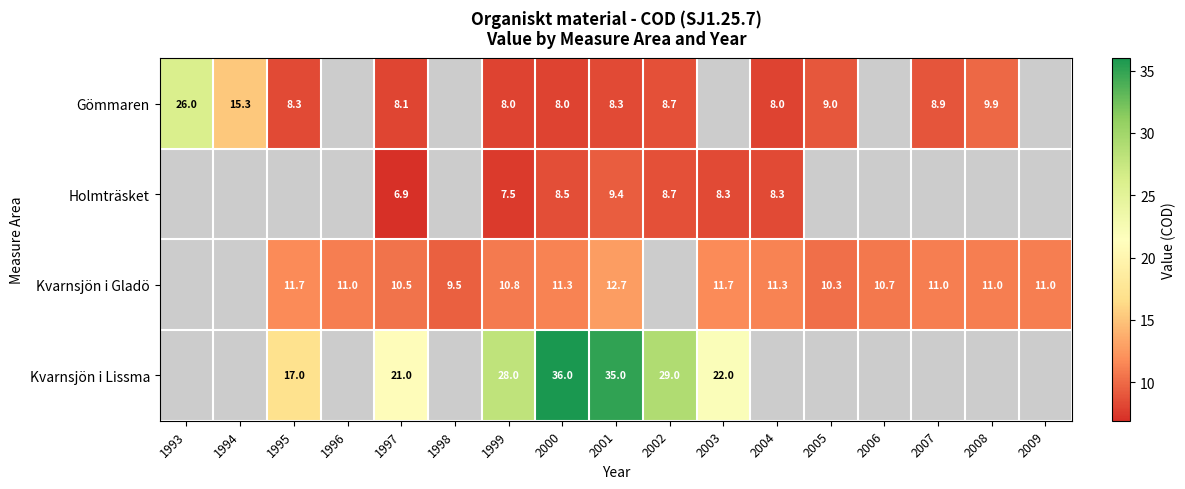

What is the difference between the Kvarnsjön i Lissma values at 2002 and 1997?

8.0